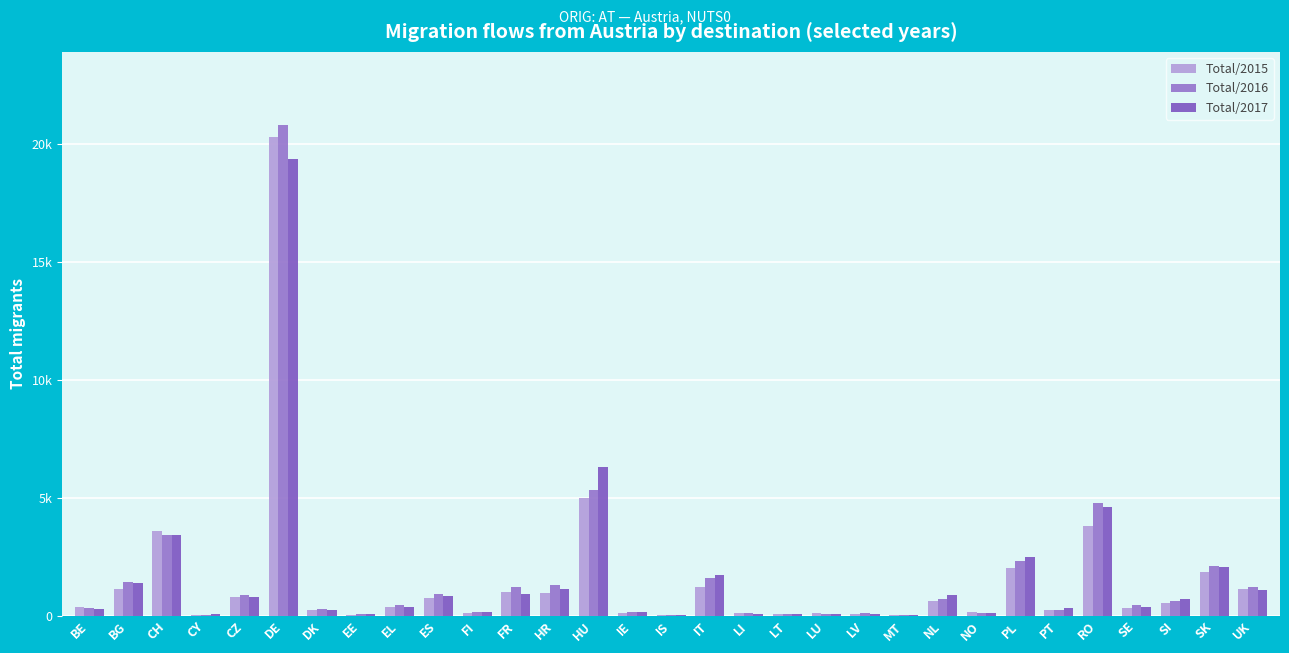

What is the average value of the Total/2016 series?

1653